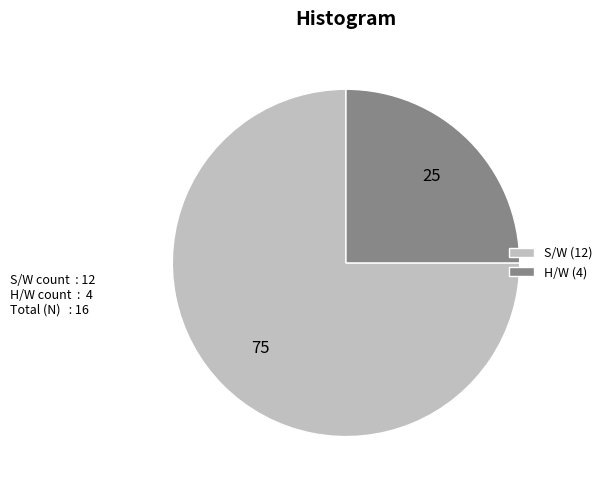

What is the ratio of the value at H/W (4) to the value at S/W (12)?

0.3